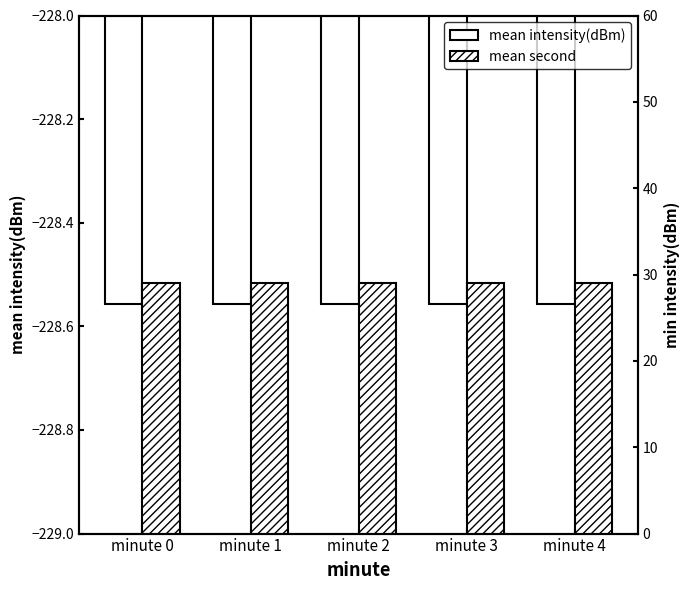

At how many categories does at least one series exceed -9?

5